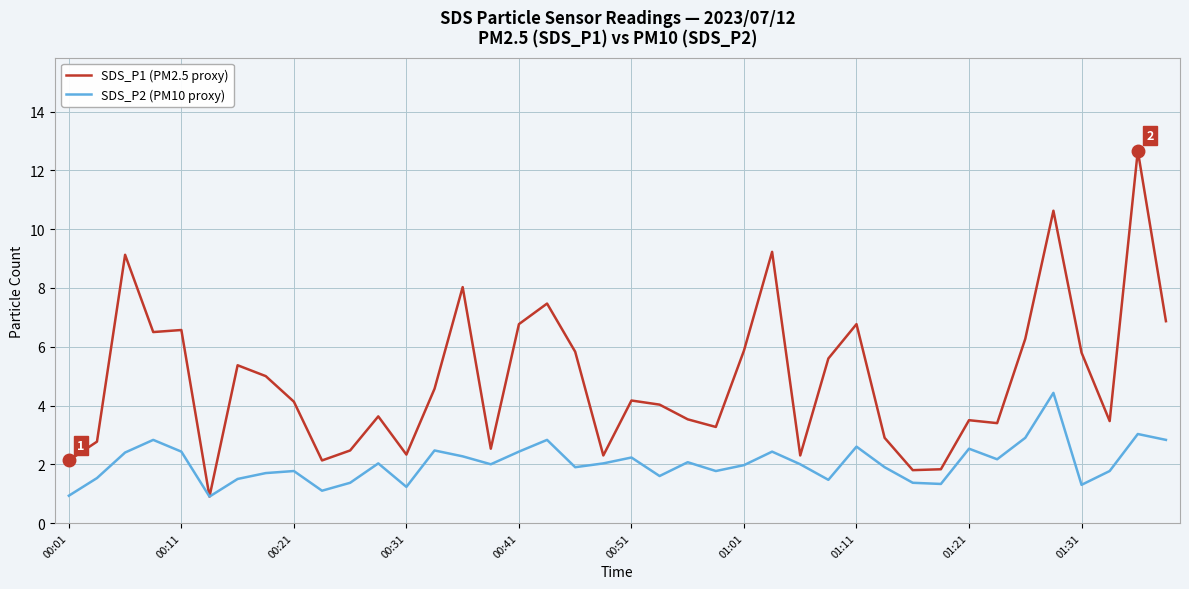

List the series in order of their overall mean, highest first.

SDS_P1 (PM2.5 proxy), SDS_P2 (PM10 proxy)